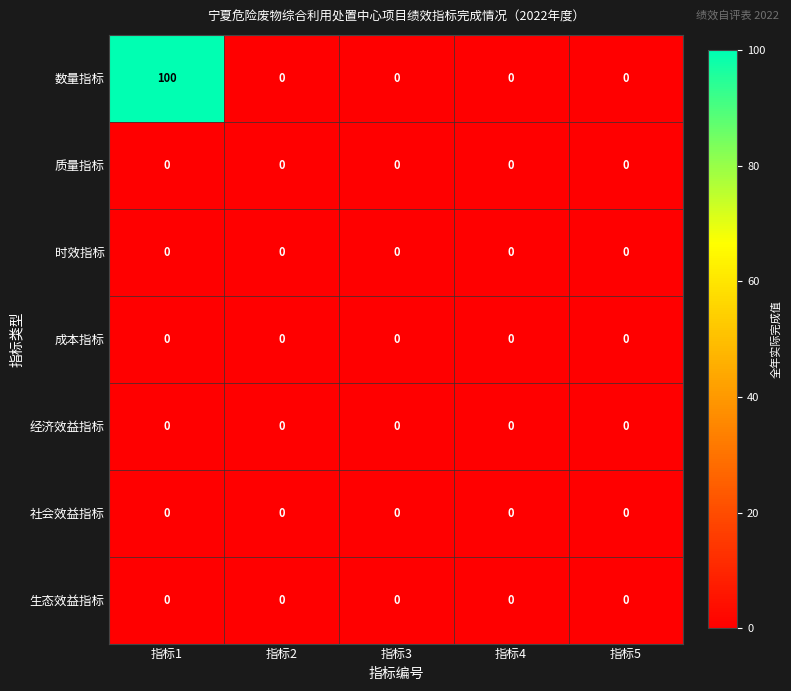

Which series has the largest total across all categories?

数量指标